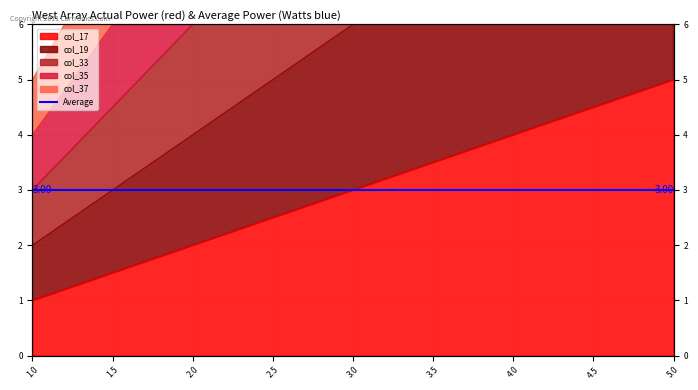

At which category is the sum across all series the highest?

5